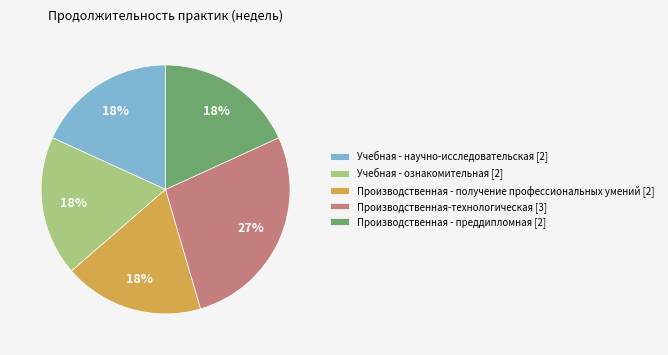

Do Учебная - ознакомительная [2] and Производственная - получение профессиональных умений [2] together represent more than half of the pie?

No